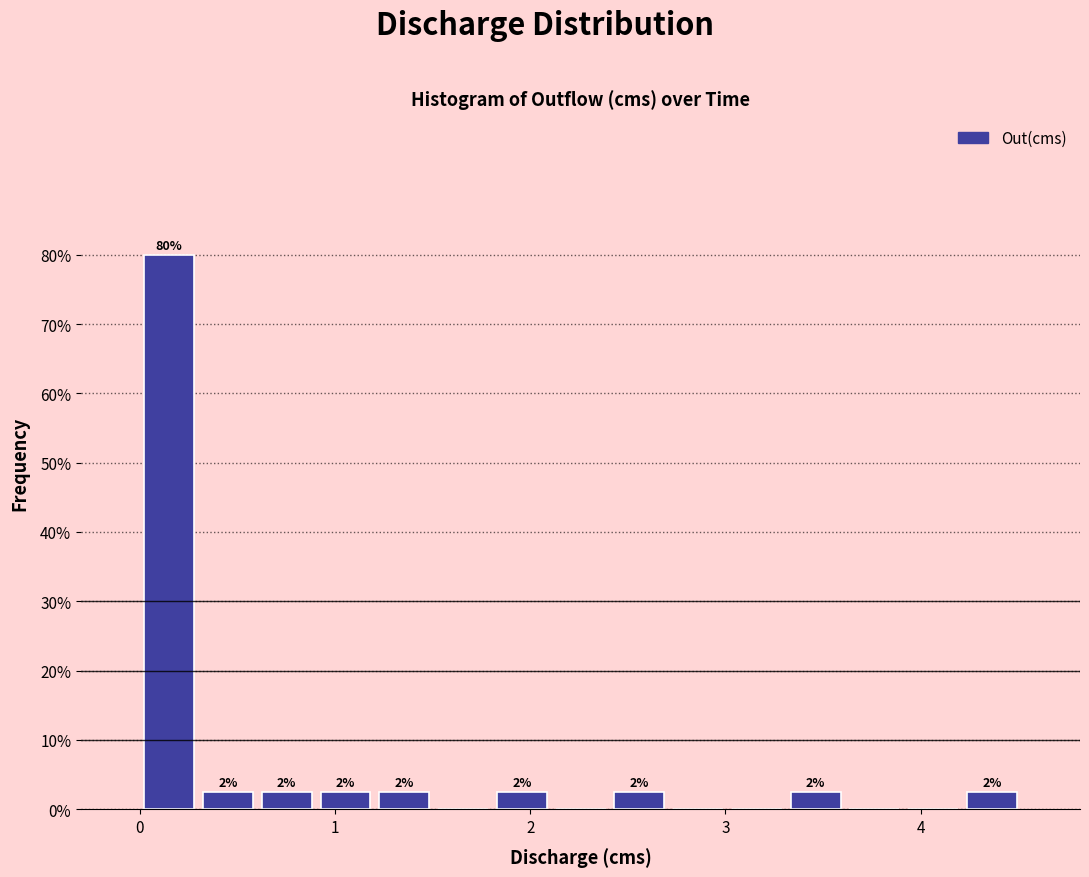

Around what value on the x-axis is the tallest bar? Give the approximate position of its centre, as read against the axis.

0.2